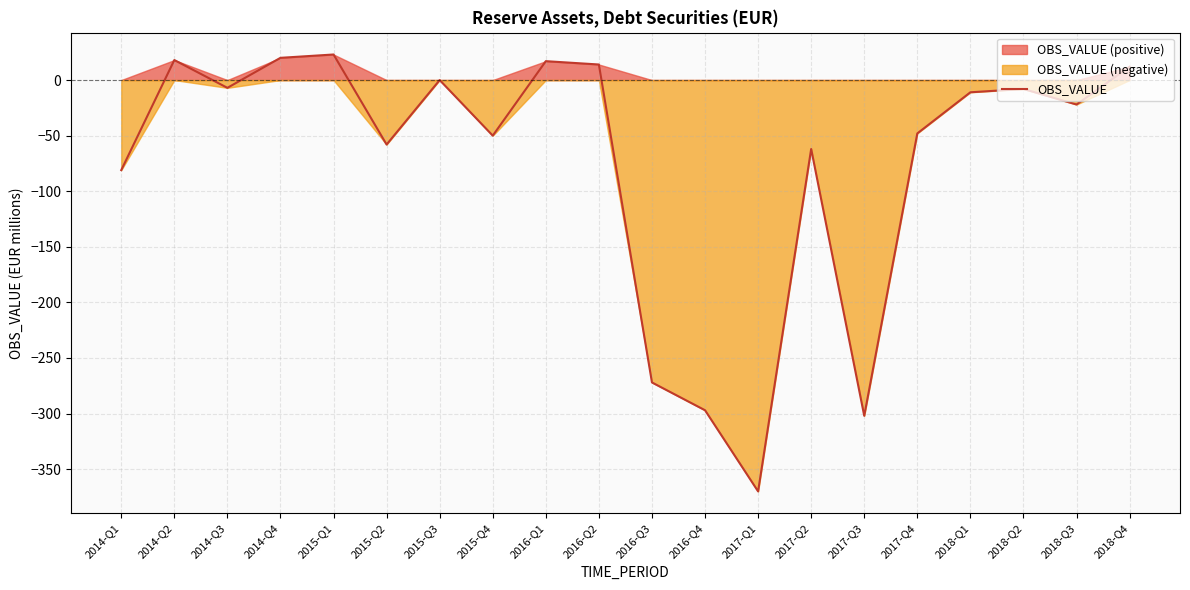

Where is the first local minimum?

2014-Q3